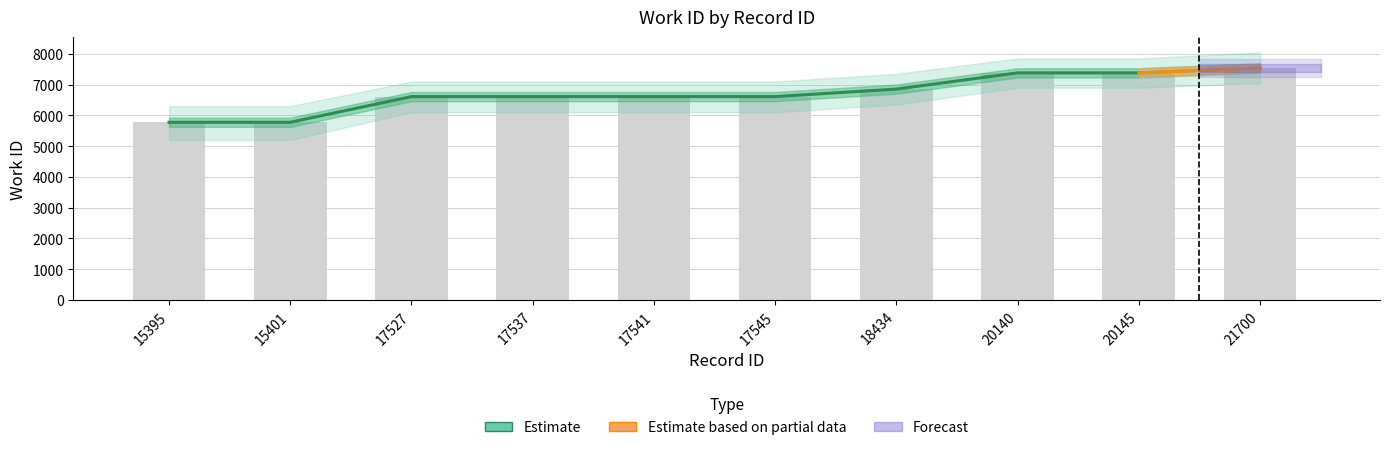

Is it true that the value at 18434 is 9425?

False